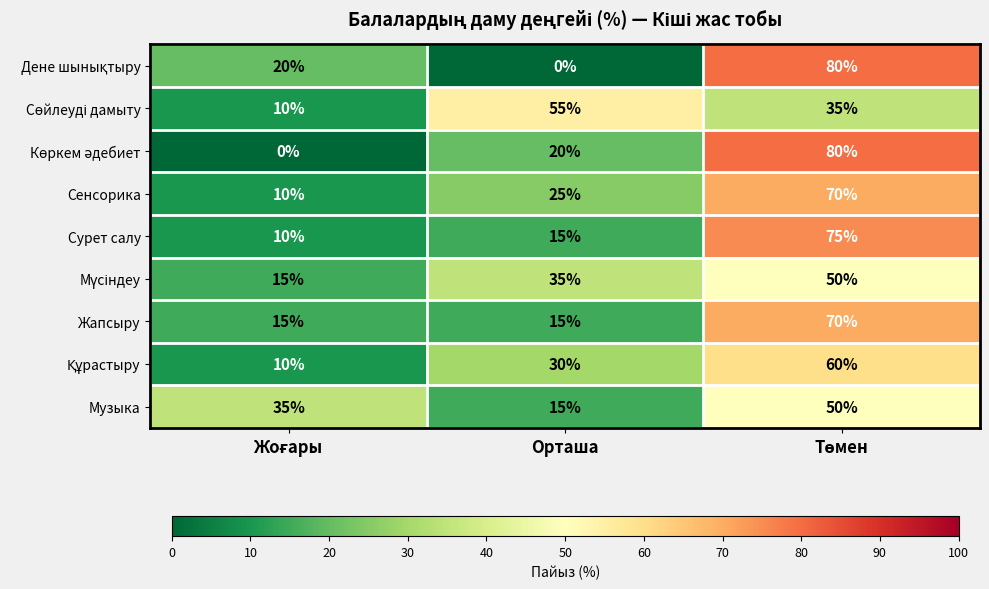

True or false: Жапсыру has a value of 15 at Орташа.

True